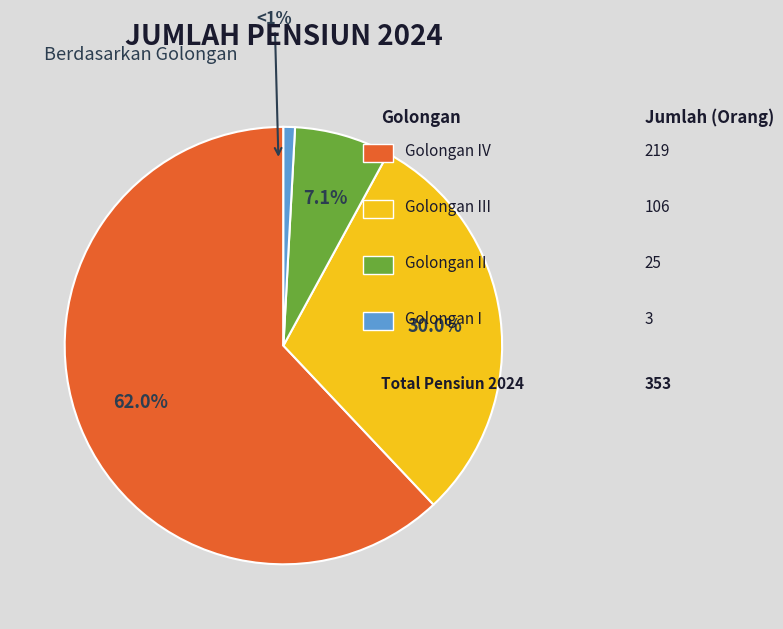

To the nearest percent, what percentage of the pie is Golongan III?

30%